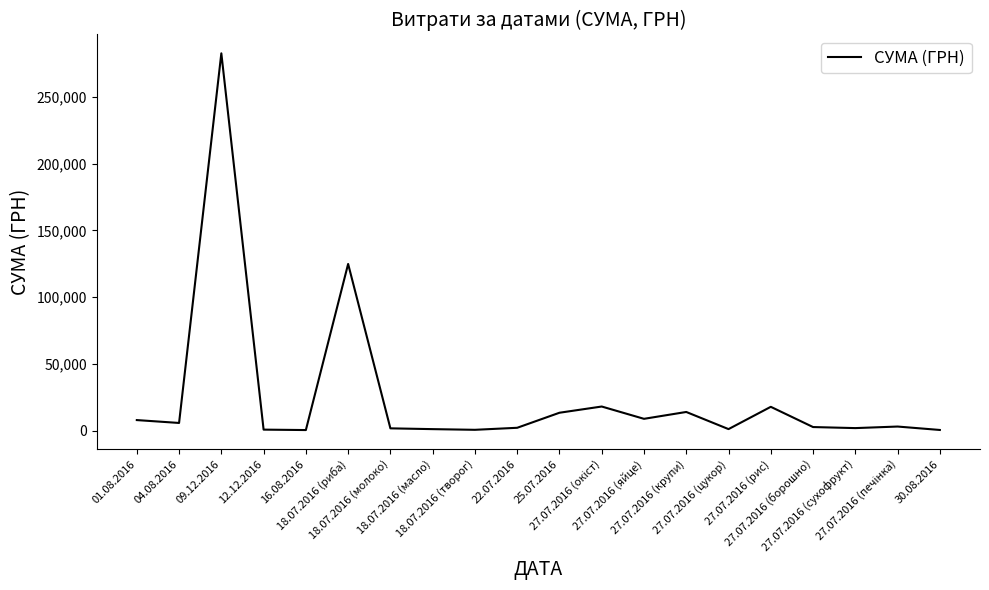

What is the maximum value shown in the chart?

282495.1